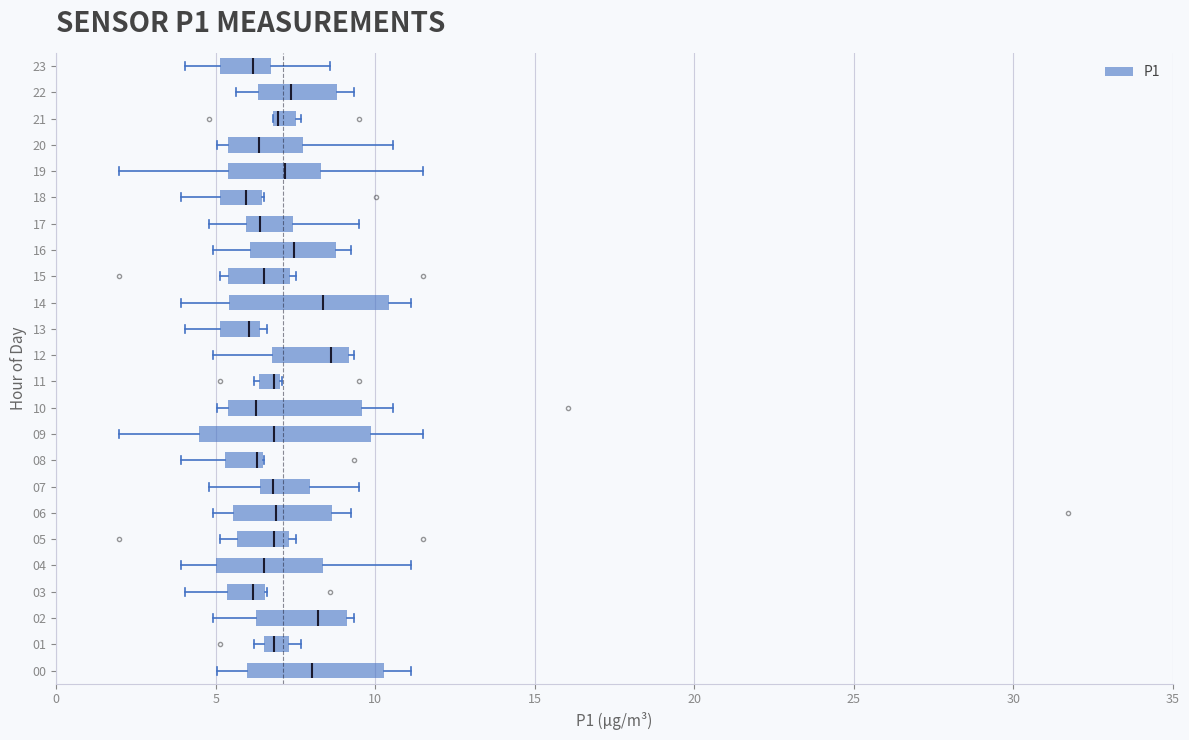

Where does the median line of the box at y = 20 sit on the x-axis? The values are not printed on the chart, so give them approximately, as read against the axis.

6.5